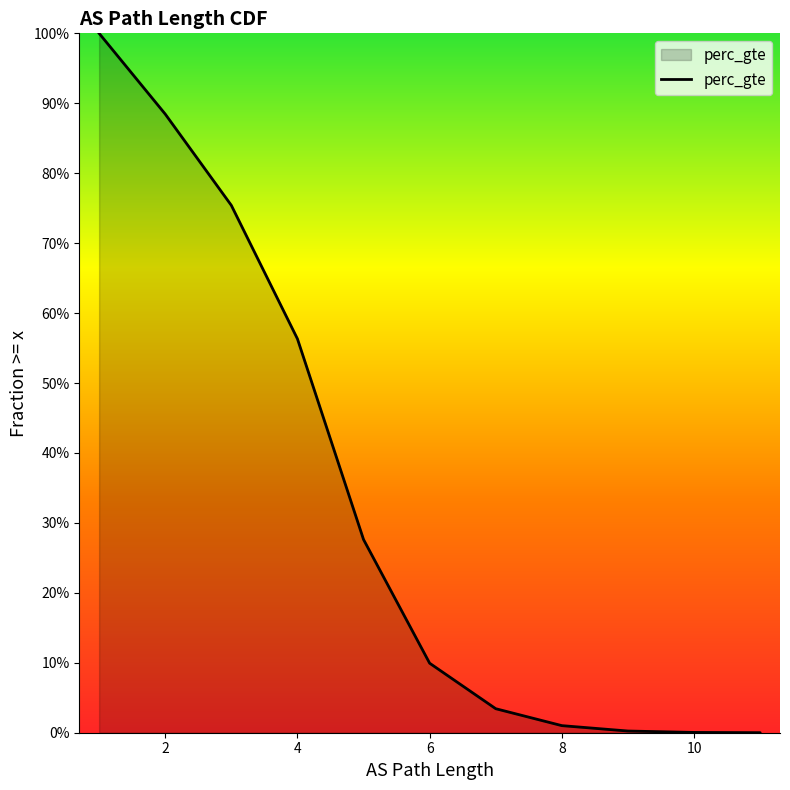

The chart shows a value of 0.0 at 11. True or false?

True